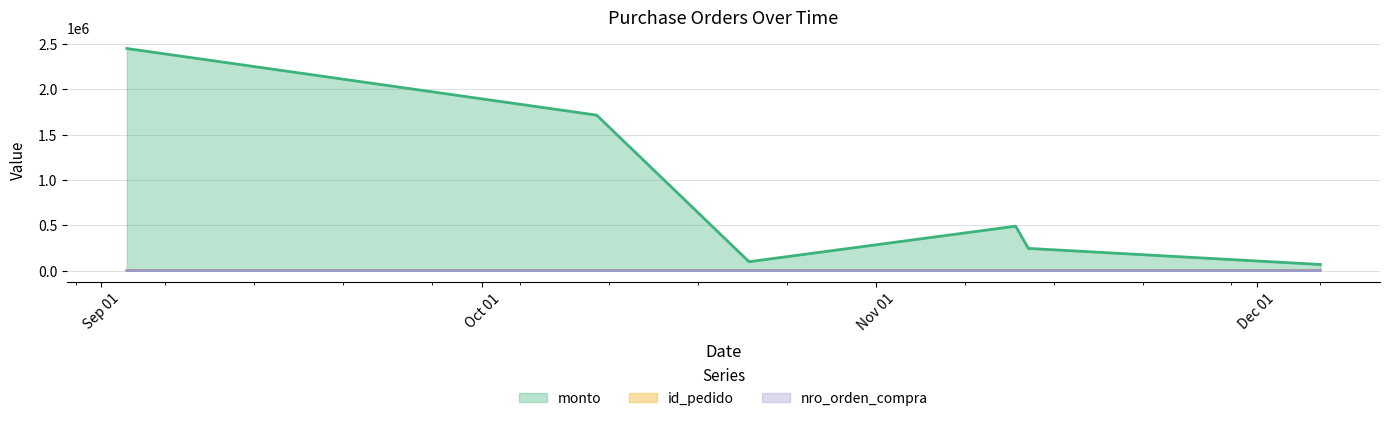

Where does the monto series first go above 490000?

2019-09-03